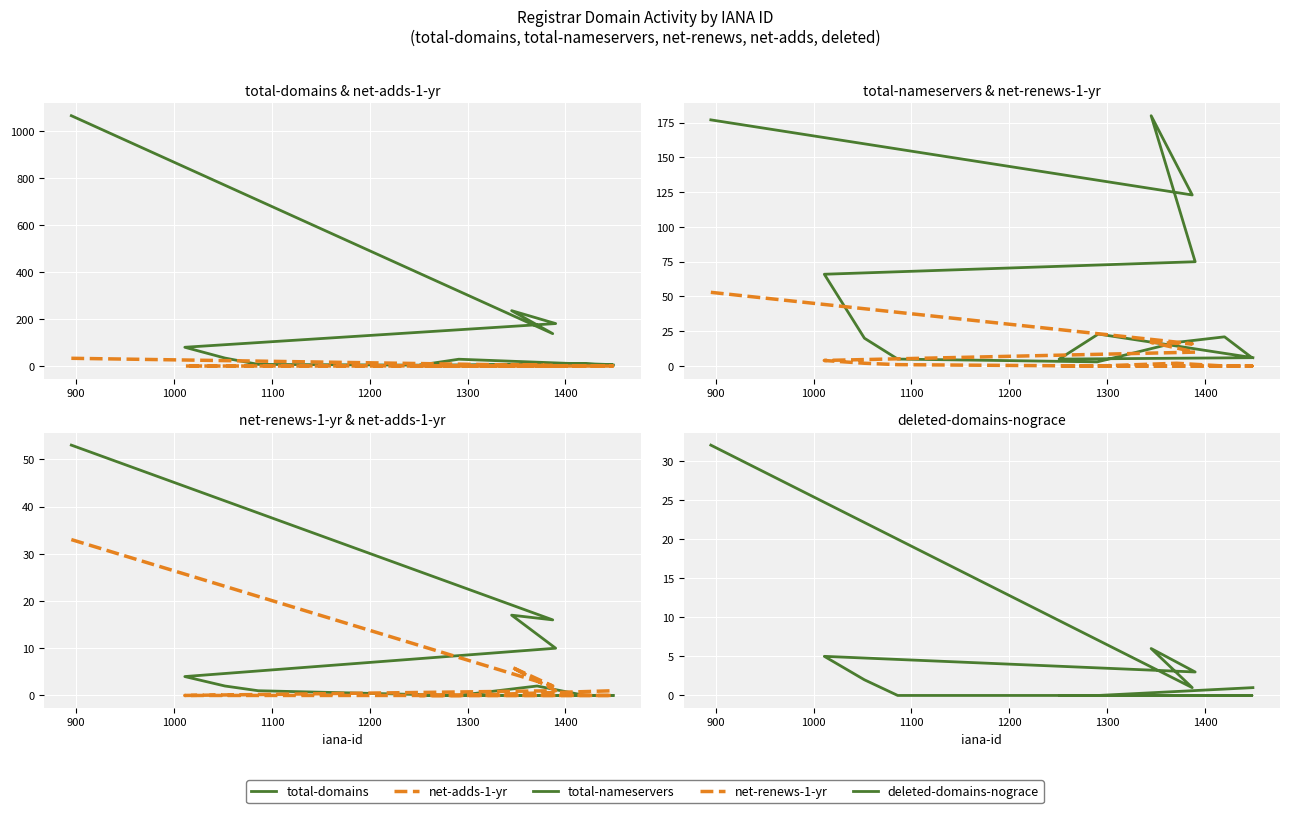

Reading left to right, list all the values displayed in this chart.

total-domains: 1067	138	236	181	80	34	7	3	7	10	6	4	29	4
net-adds-1-yr: 33	2	6	1	0	0	0	0	0	0	0	0	0	1
total-nameservers: 177	123	180	75	66	20	5	3	17	21	6	5	23	6
net-renews-1-yr: 53	16	17	10	4	2	1	0	2	0	0	0	0	0
deleted-domains-nograce: 32	1	6	3	5	2	0	0	0	0	0	0	0	1